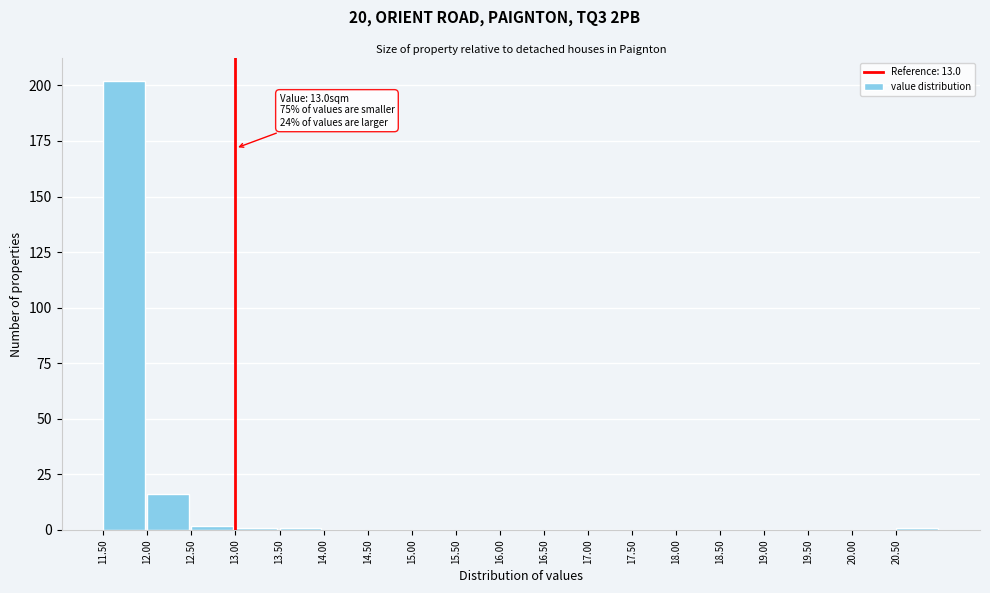

Over which range of the x-axis is the bar tallest?

11.5 to 12.0